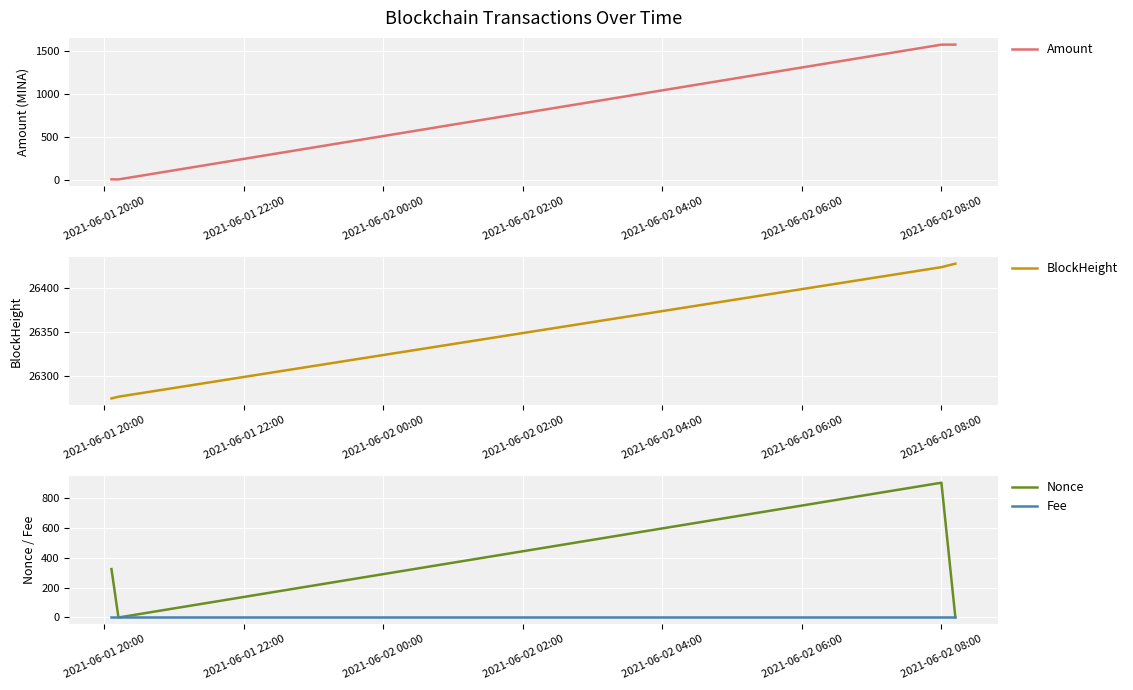

What is the lowest value of the BlockHeight series?

26274